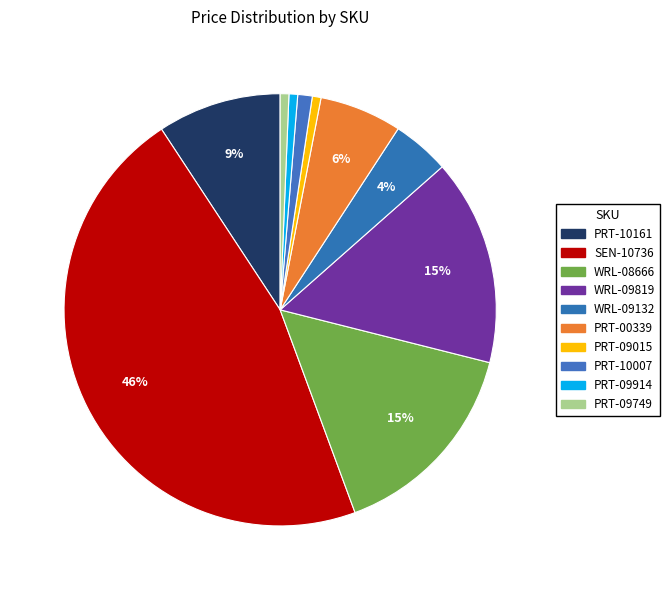

True or false: PRT-09914 accounts for 1% of the total.

True